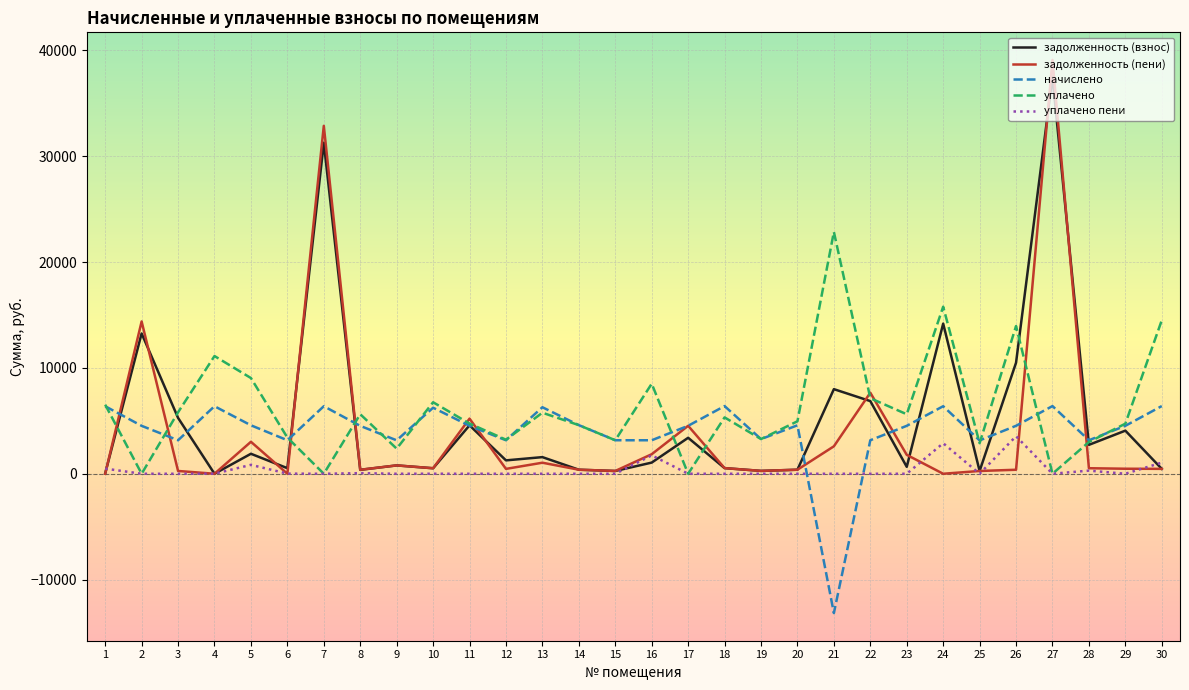

What is the lowest value of the начислено series?

-13164.4